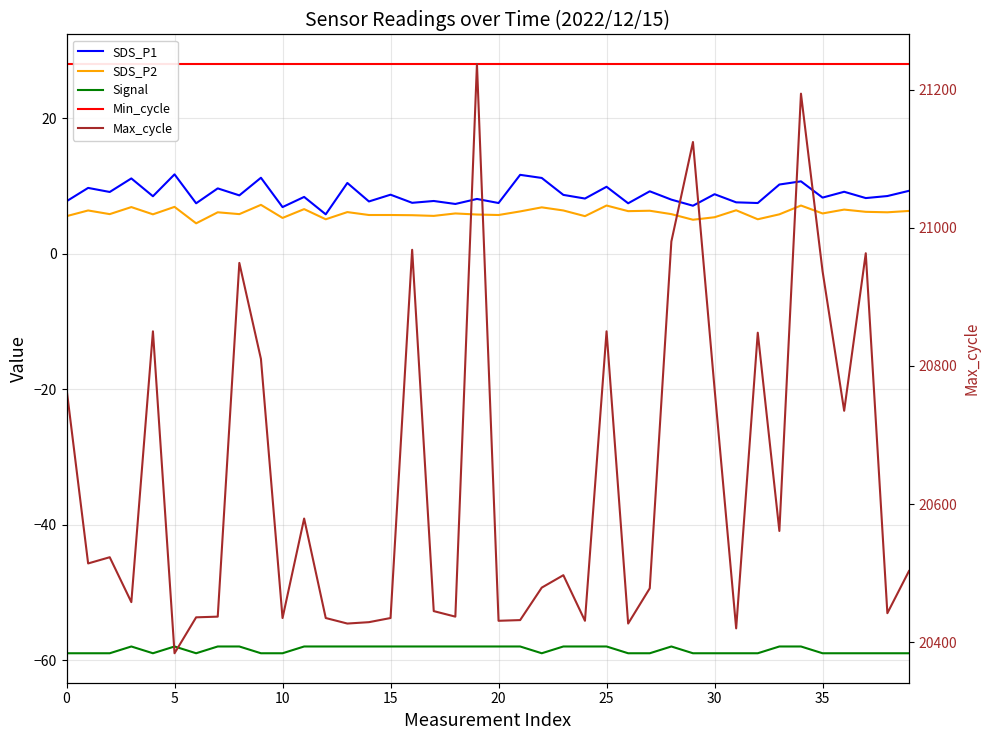

At which category is the sum across all series the highest?

19